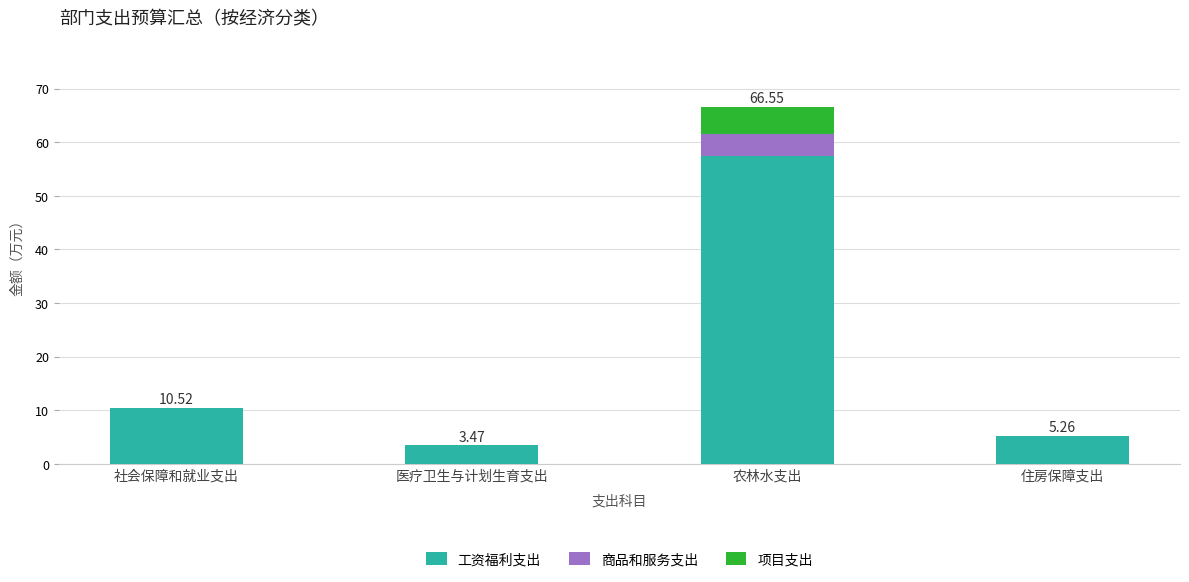

At which category is the sum across all series the highest?

农林水支出